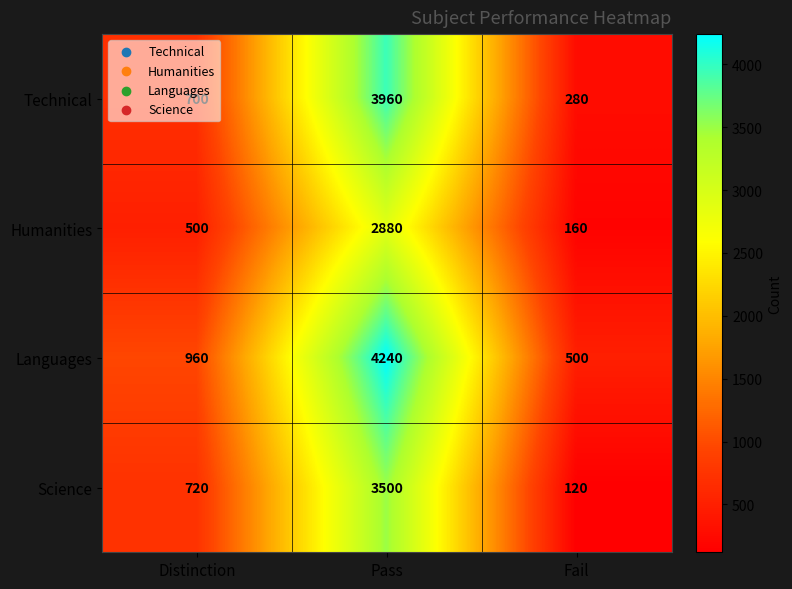

Rank the categories by Technical value from lowest to highest.

Fail, Distinction, Pass